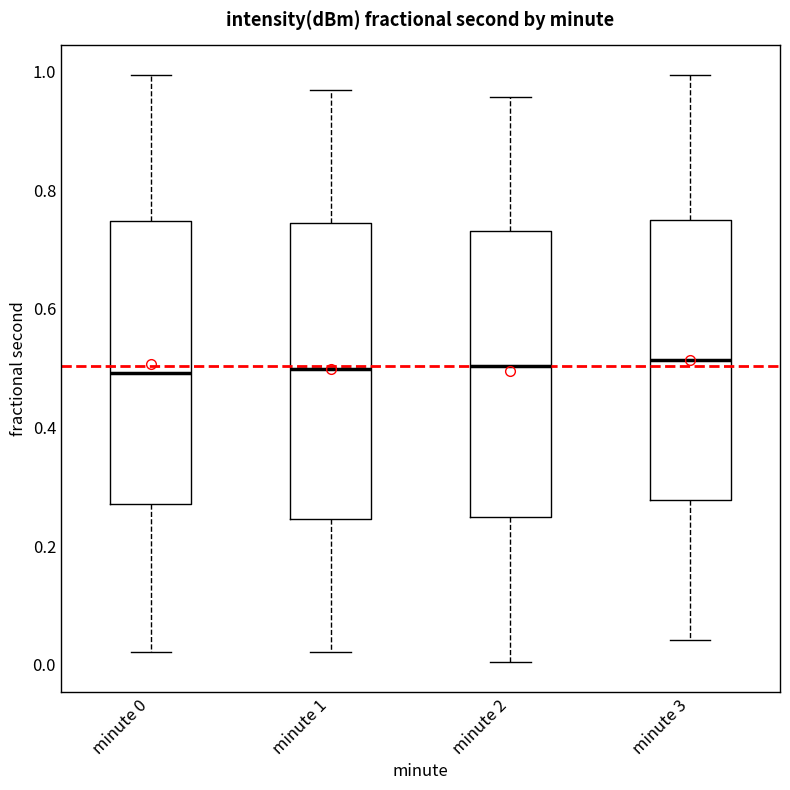

Reading left to right, read every box against the y-axis: the position of its median line, the range the box covers, and the ends of its whiskers. The values are not printed on the chart, so give them approximately, as read against the axis.

minute 0: median 0.50, box 0.28 to 0.74, whiskers 0.02 to 1.00
minute 1: median 0.50, box 0.24 to 0.74, whiskers 0.02 to 0.96
minute 2: median 0.50, box 0.24 to 0.74, whiskers 0.00 to 0.96
minute 3: median 0.52, box 0.28 to 0.74, whiskers 0.04 to 1.00